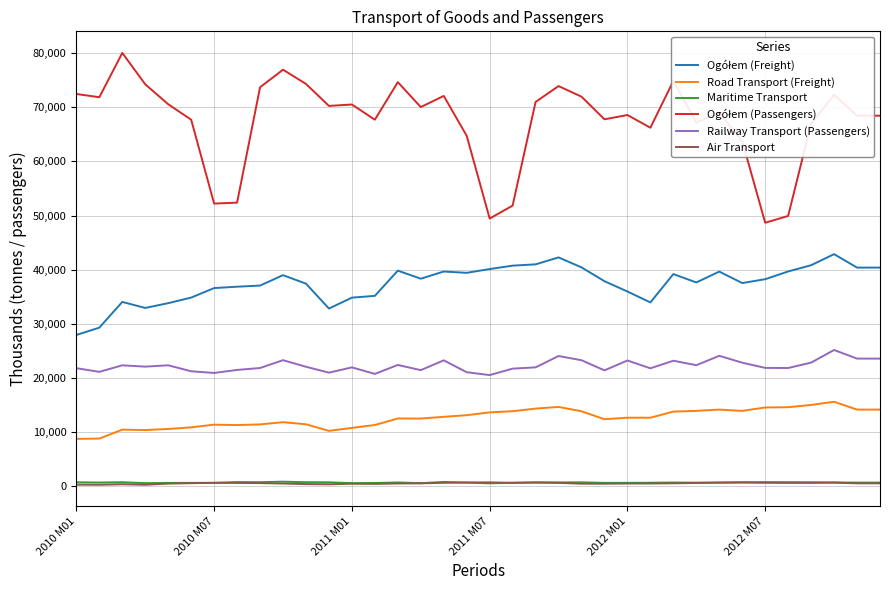

What is the minimum value for Road Transport (Freight)?

8722